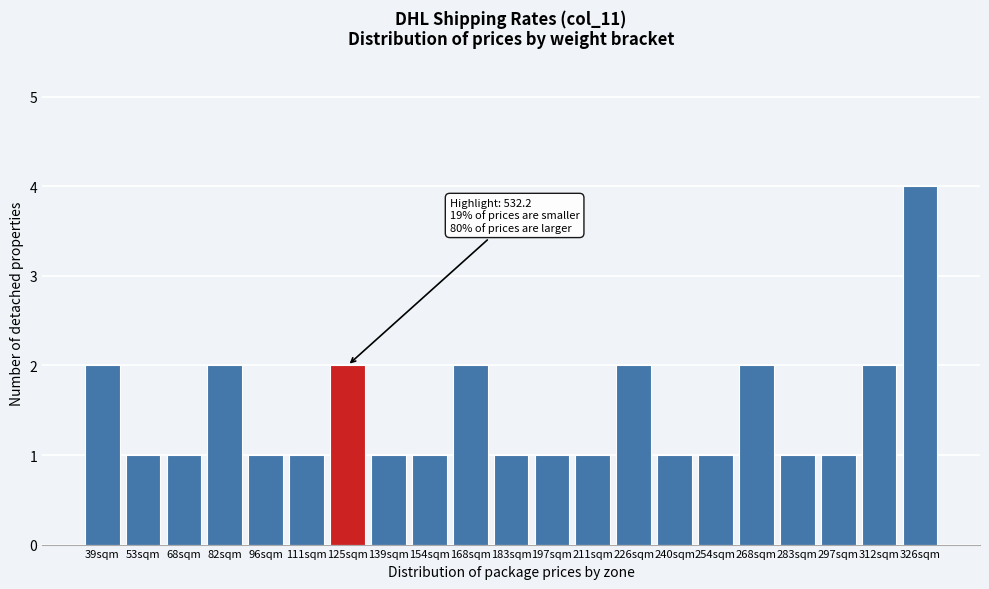

Reading right to left, transcribe all the data shown in this chart.

326sqm=4	312sqm=2	297sqm=1	283sqm=1	268sqm=2	254sqm=1	240sqm=1	226sqm=2	211sqm=1	197sqm=1	183sqm=1	168sqm=2	154sqm=1	139sqm=1	125sqm=2	111sqm=1	96sqm=1	82sqm=2	68sqm=1	53sqm=1	39sqm=2